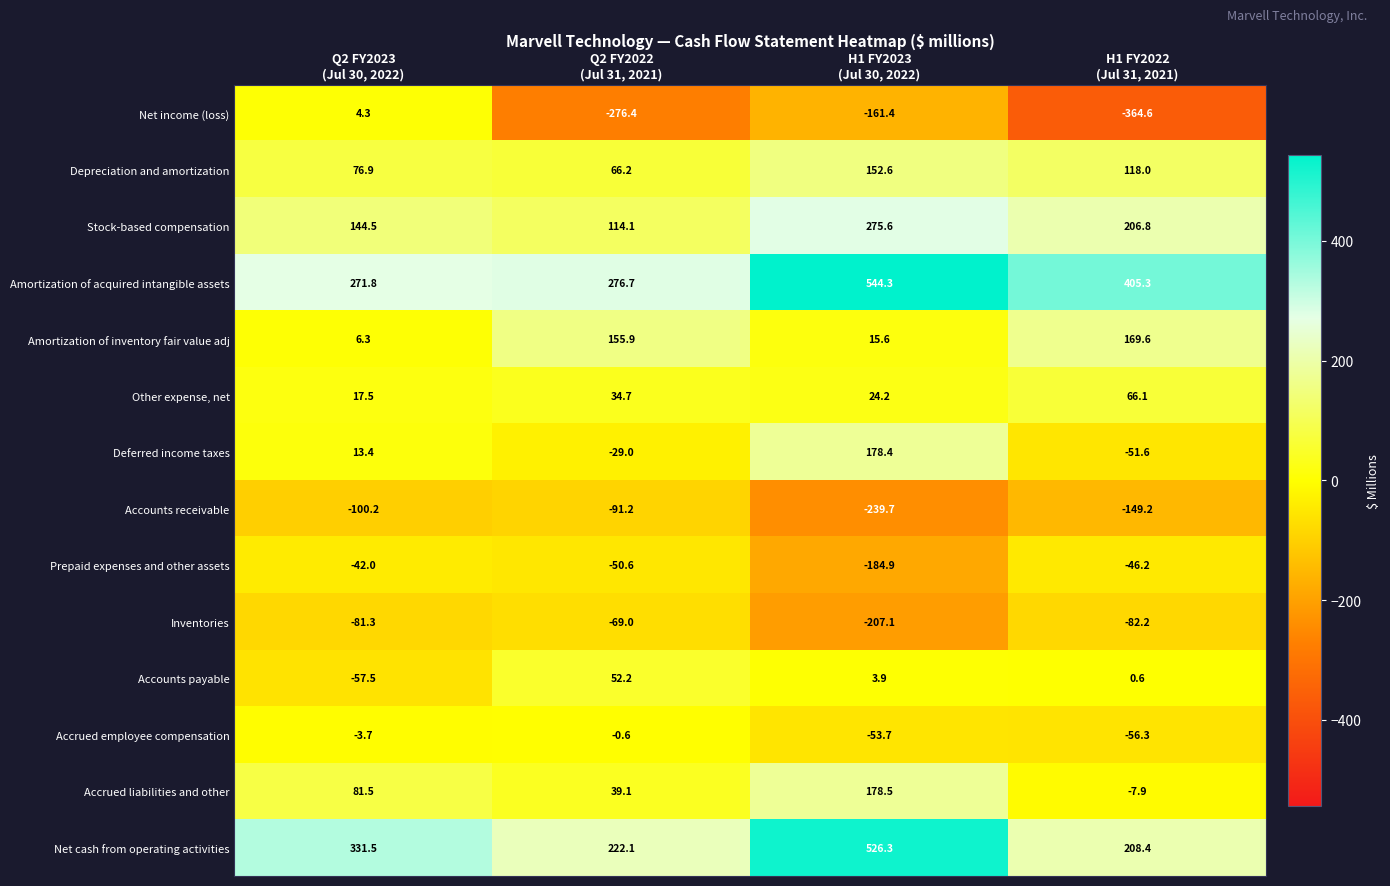

What is the total value across all series at Q2 FY2022
(Jul 31, 2021)?

444.2